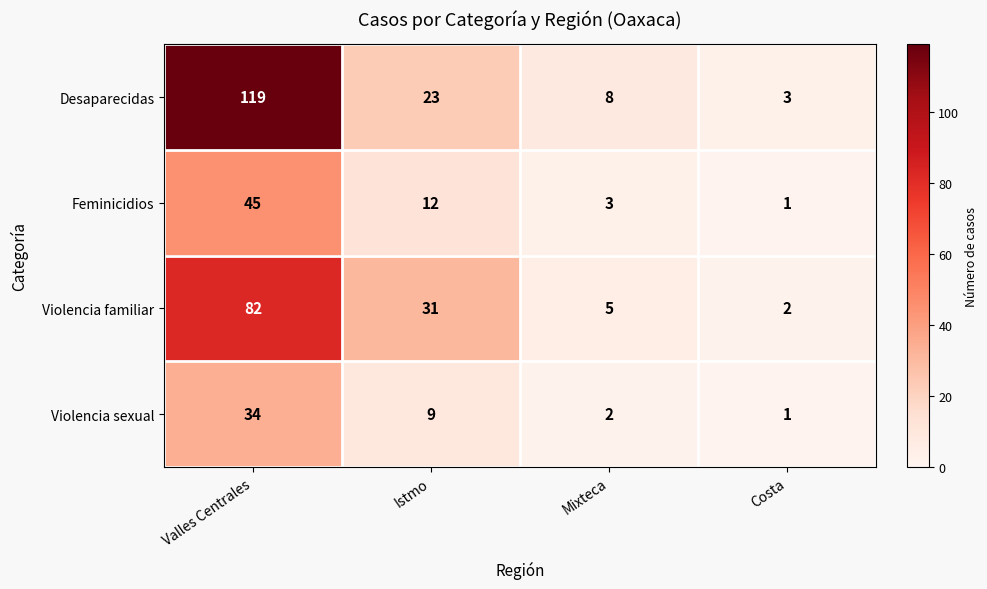

What is the difference between the maximum and minimum values in the Violencia familiar series?

80